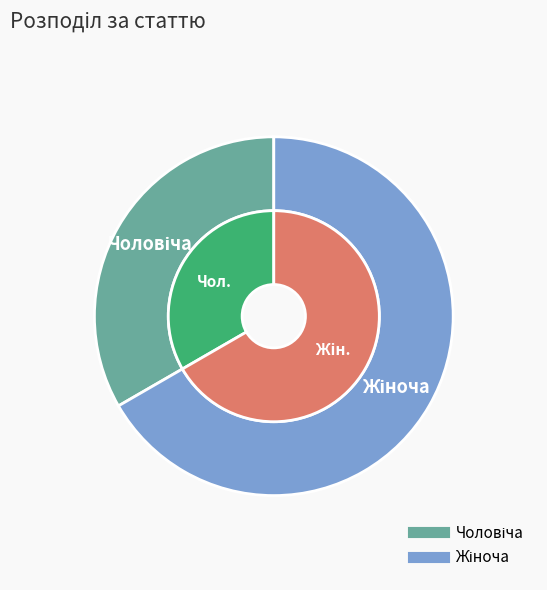

What percentage do Чоловіча and Жіноча together represent?

100.0%